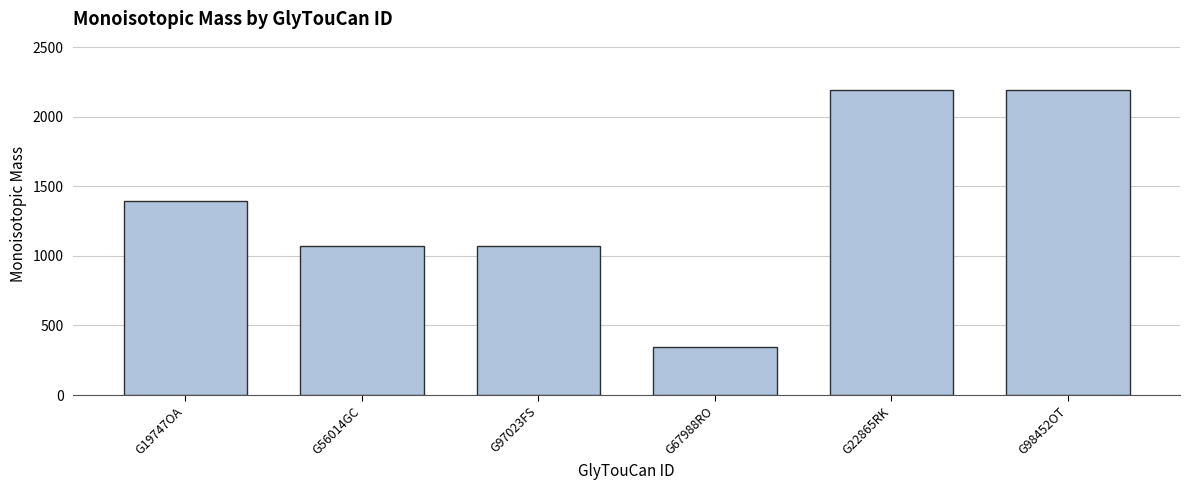

What is the sum of all values?

8269.0